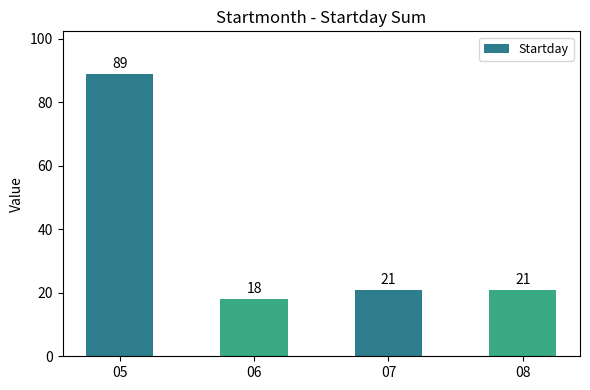

What is the ratio of the value at 05 to the value at 06?

4.9